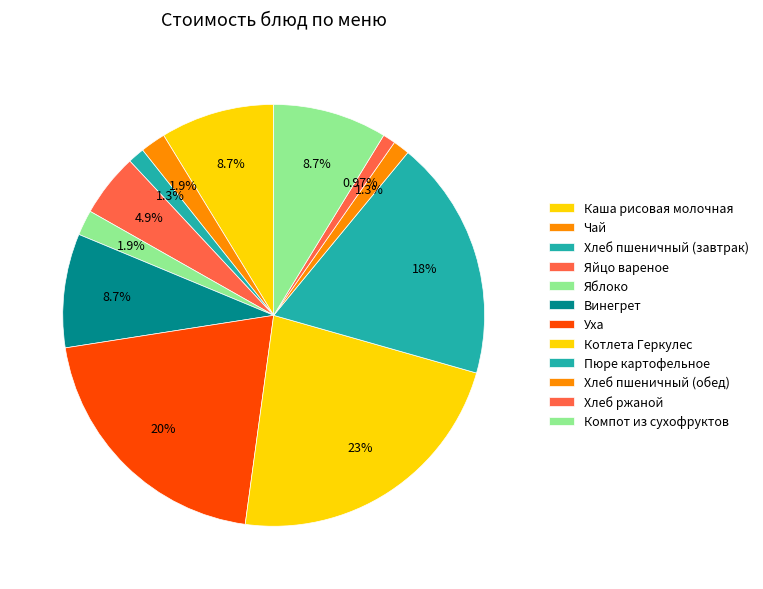

Which slice is the largest?

Котлета Геркулес